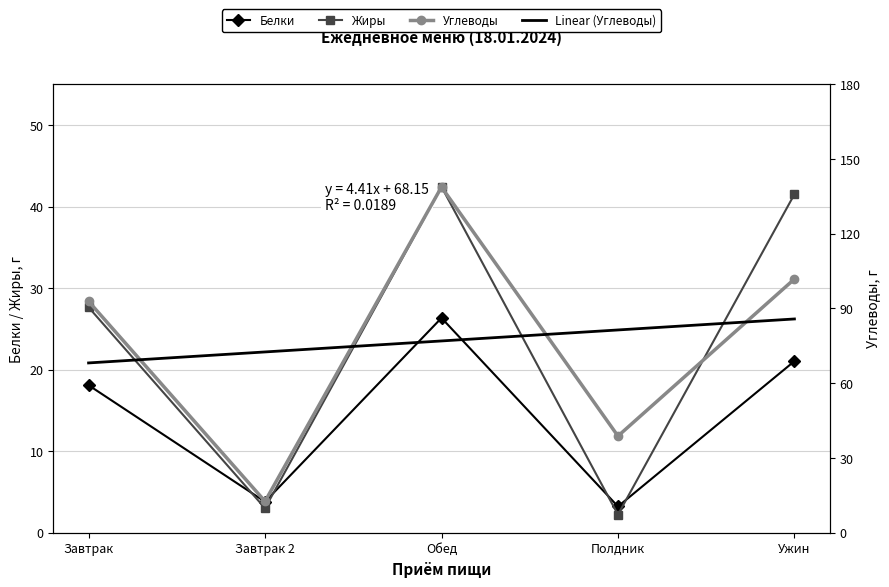

At which category is the sum across all series the highest?

Обед